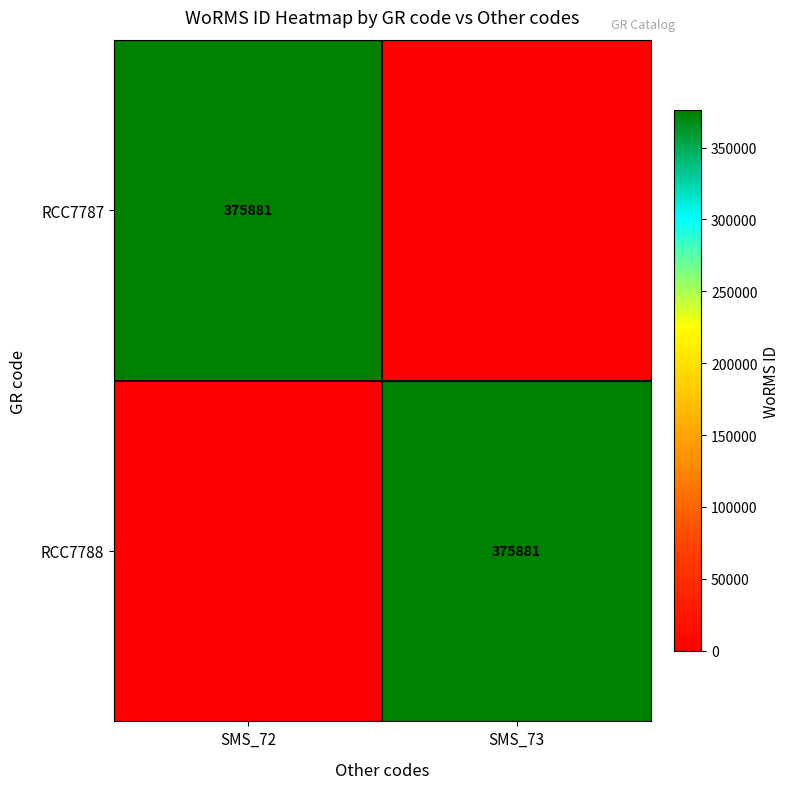

Is it true that RCC7788 equals 531310 at SMS_73?

False